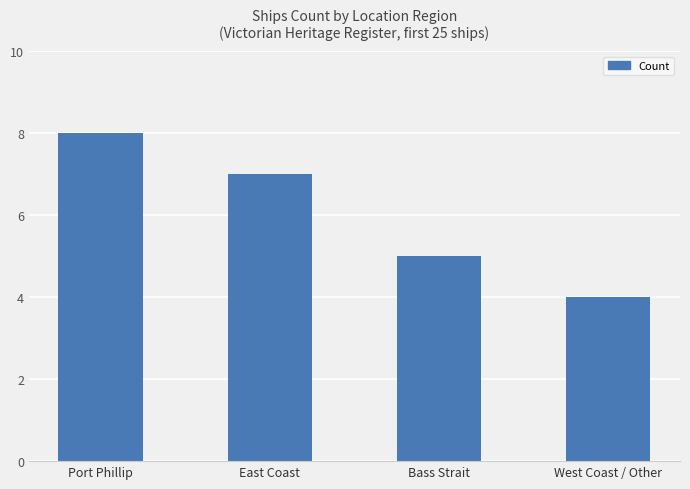

What is the sum of the values at Port Phillip and Bass Strait?

13